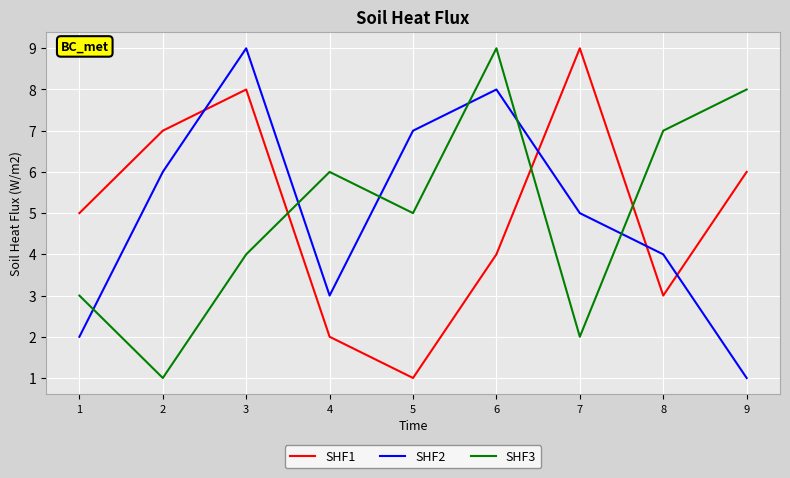

Is this an area chart (filled region under the line)?

No